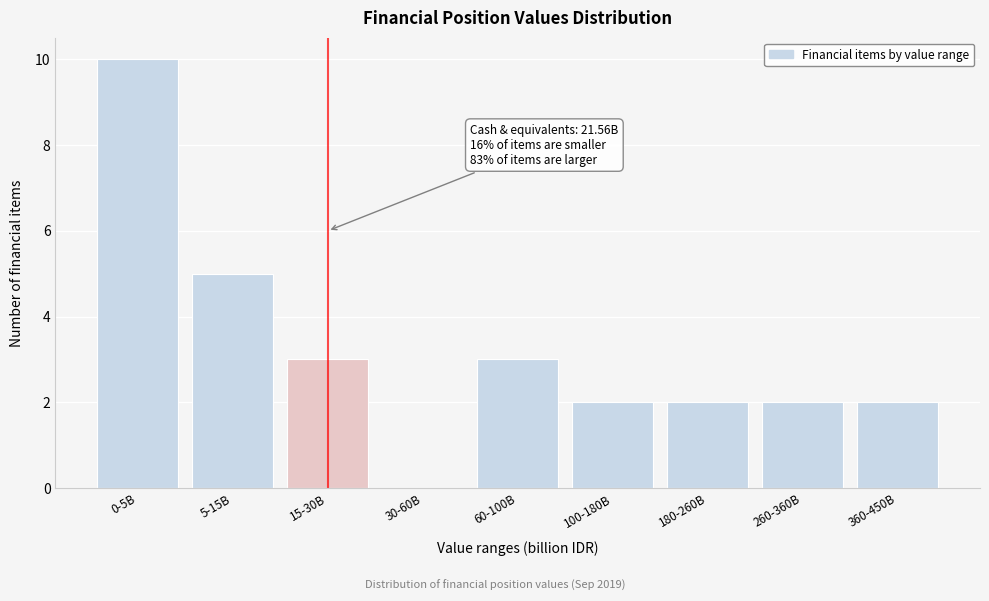

Reading left to right, extract all data points from this chart.

0-5B=10	5-15B=5	15-30B=3	30-60B=0	60-100B=3	100-180B=2	180-260B=2	260-360B=2	360-450B=2